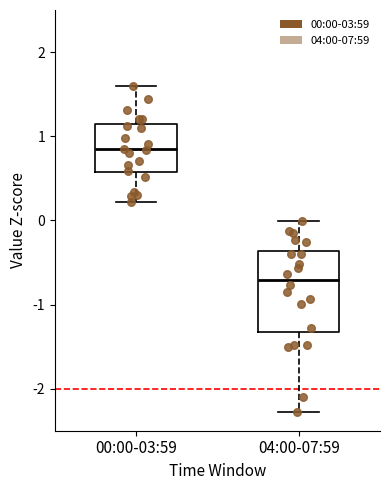

Reading left to right, read every box against the y-axis: the position of its median line, the range the box covers, and the ends of its whiskers. The values are not printed on the chart, so give them approximately, as read against the axis.

00:00-03:59: median 0.8, box 0.6 to 1.1, whiskers 0.2 to 1.6
04:00-07:59: median -0.7, box -1.3 to -0.4, whiskers -2.3 to 0.0